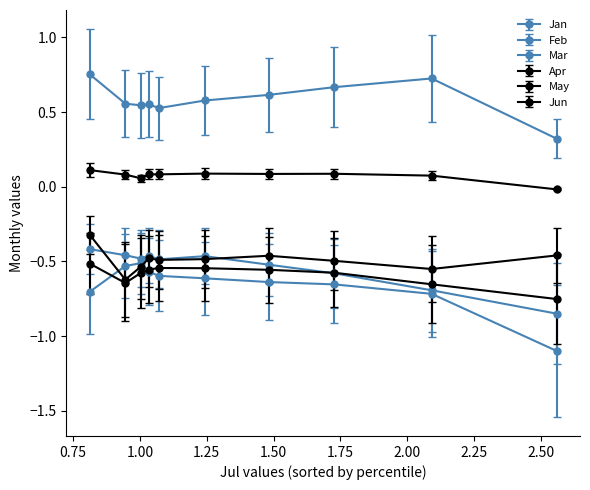

What are all the series names shown in the legend?

Jan, Feb, Mar, Apr, May, Jun